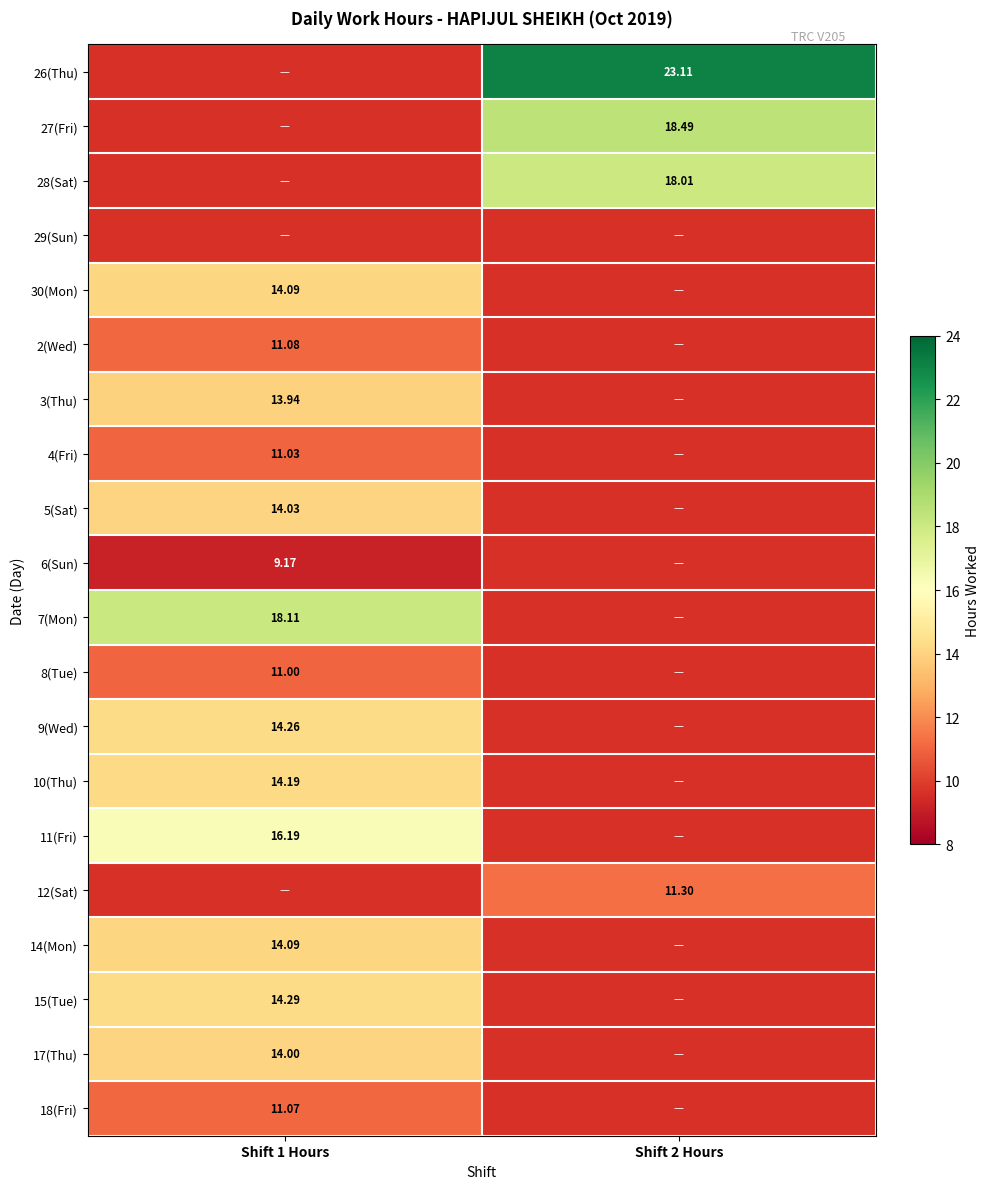

What is the spread (max minus min) of values at Shift 2 Hours?

11.8